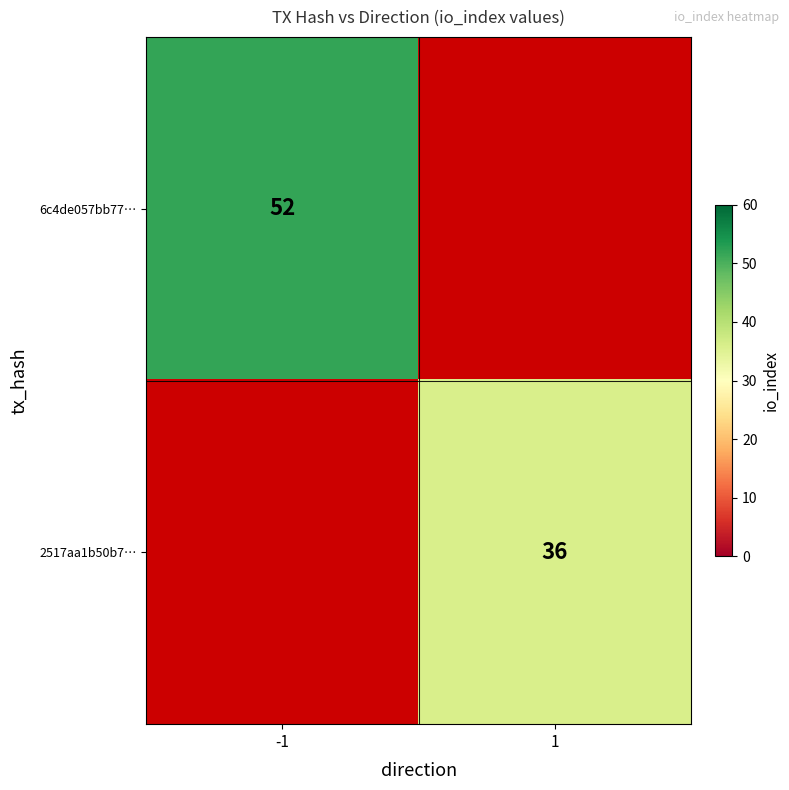

Is the value of 2517aa1b50b7… at 1 greater than the value of 6c4de057bb77… at -1?

No